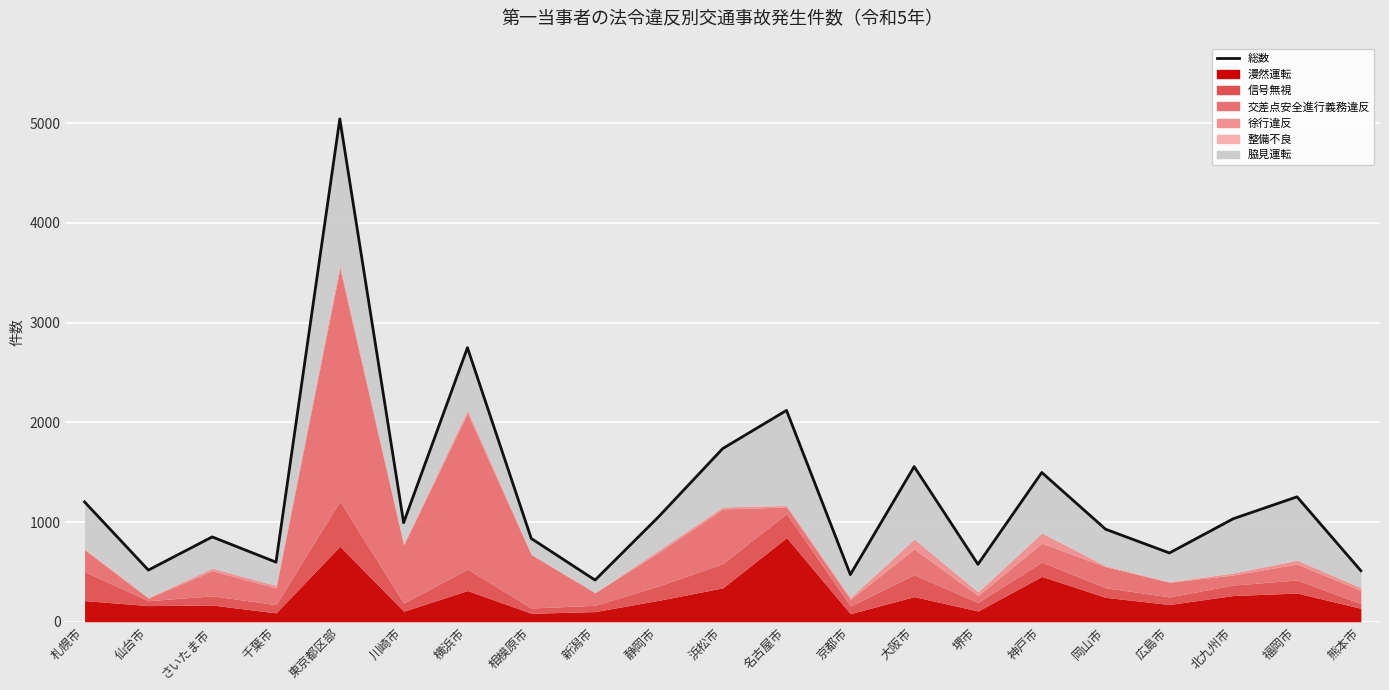

What is the difference between the maximum and minimum values?

4626